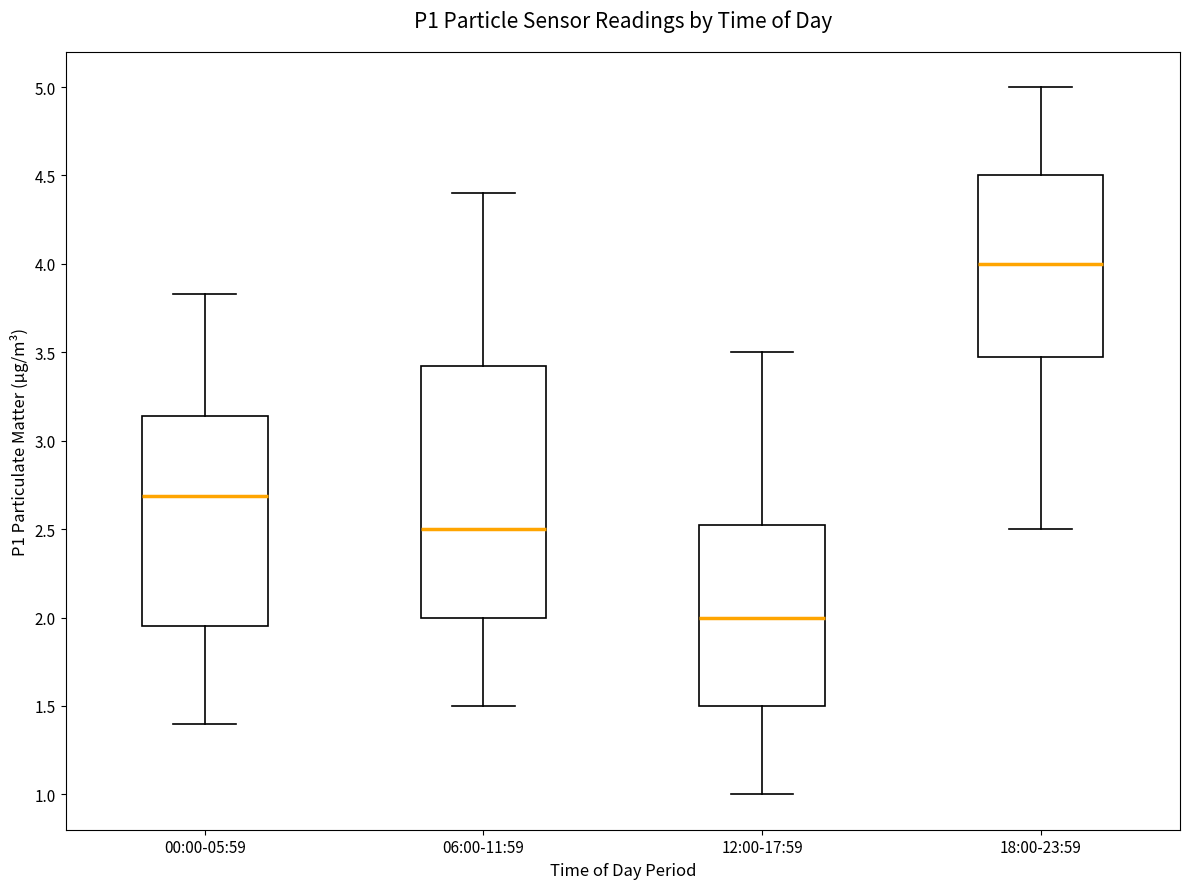

Which box has the lowest median line?

12:00-17:59